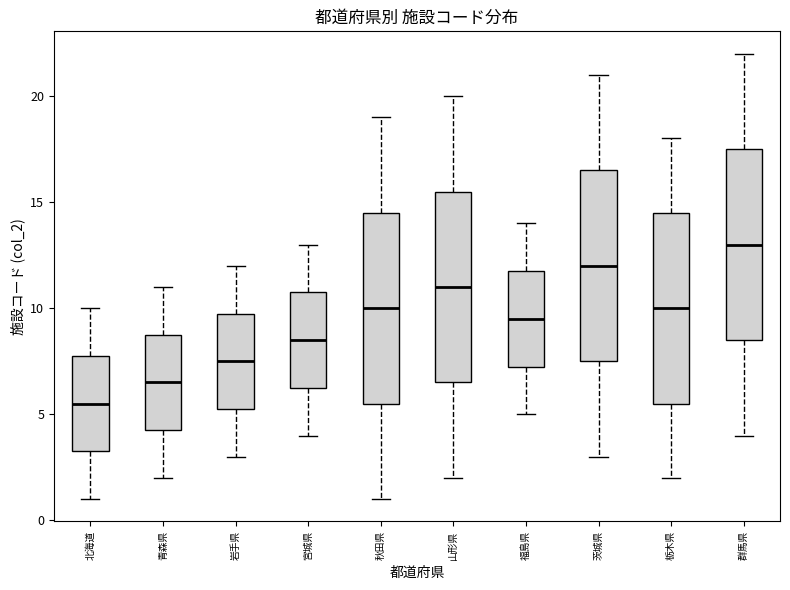

Where is the lower edge of the box for 福島県 on the y-axis? The values are not printed on the chart, so give them approximately, as read against the axis.

7.5